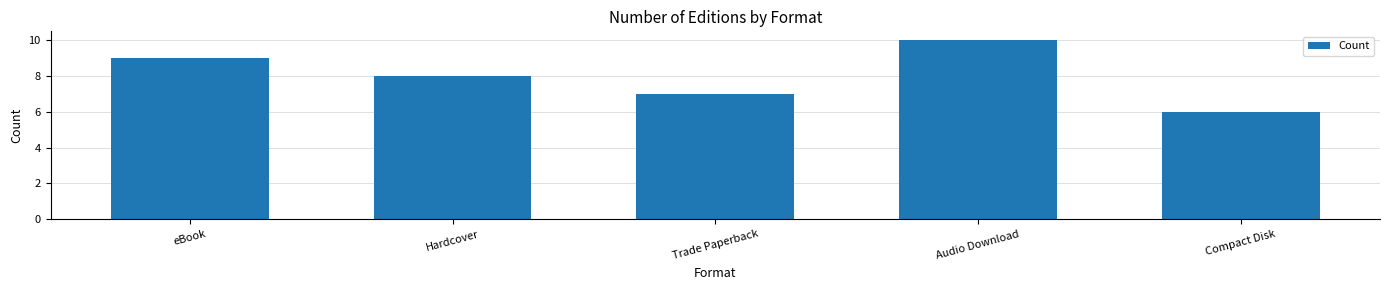

List the labels in order of value, largest first.

Audio Download, eBook, Hardcover, Trade Paperback, Compact Disk